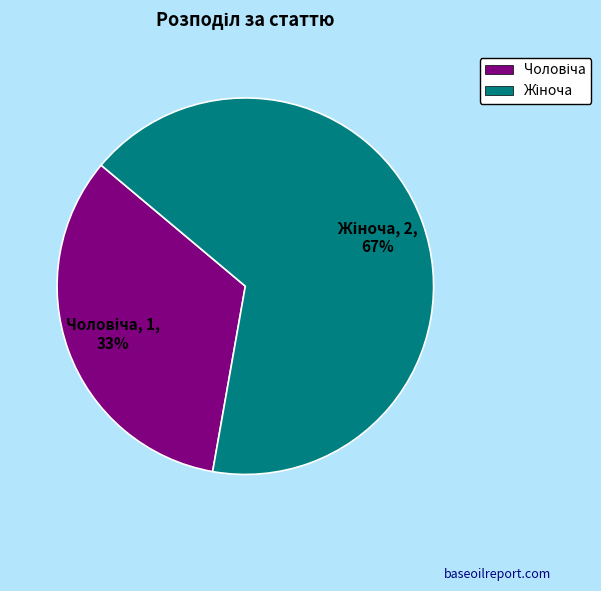

To the nearest percent, what is the average slice percentage?

50%